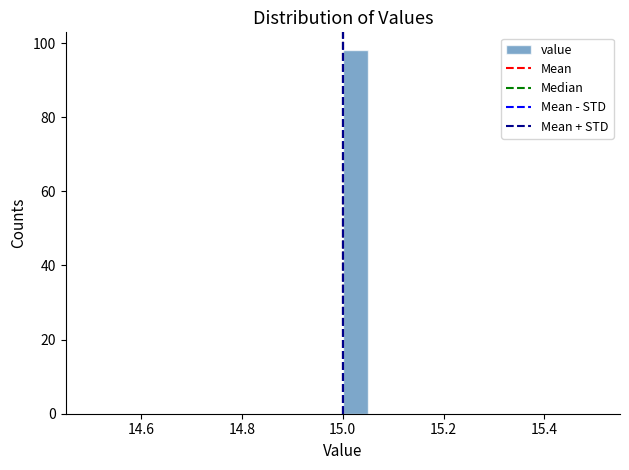

Read against the x-axis, roughly where is the centre of the tallest bar?

15.02